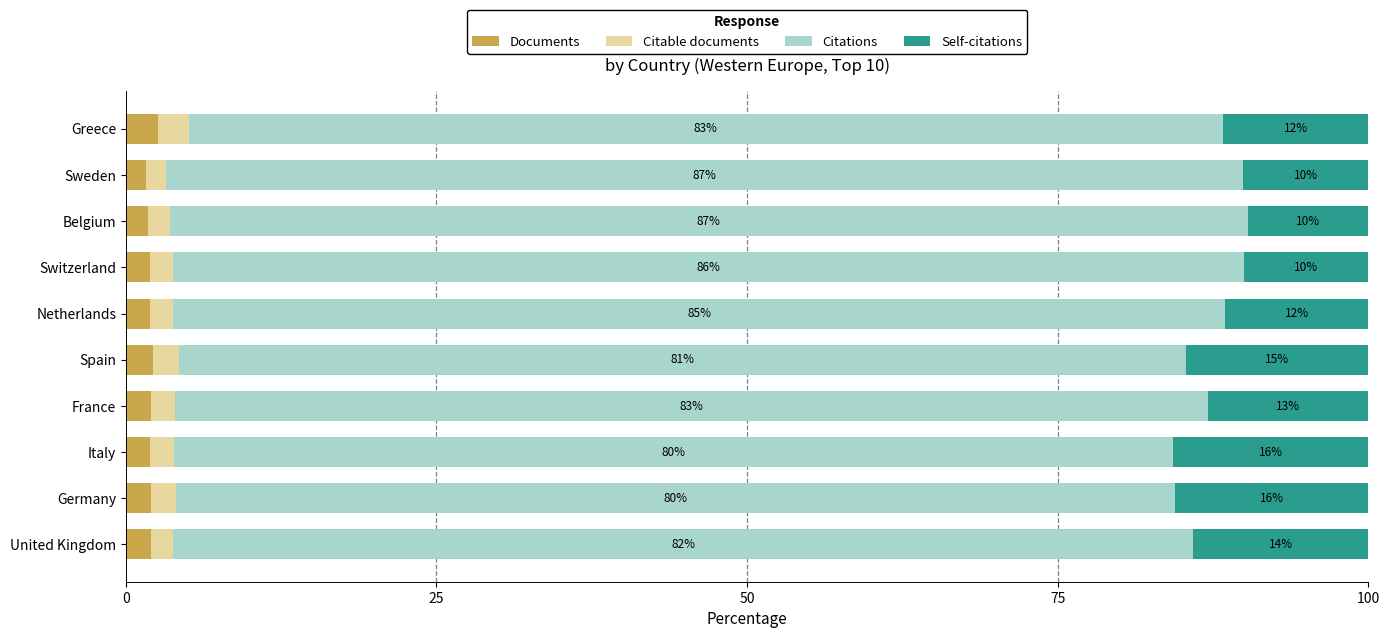

At which label does Documents reach its peak?

Greece